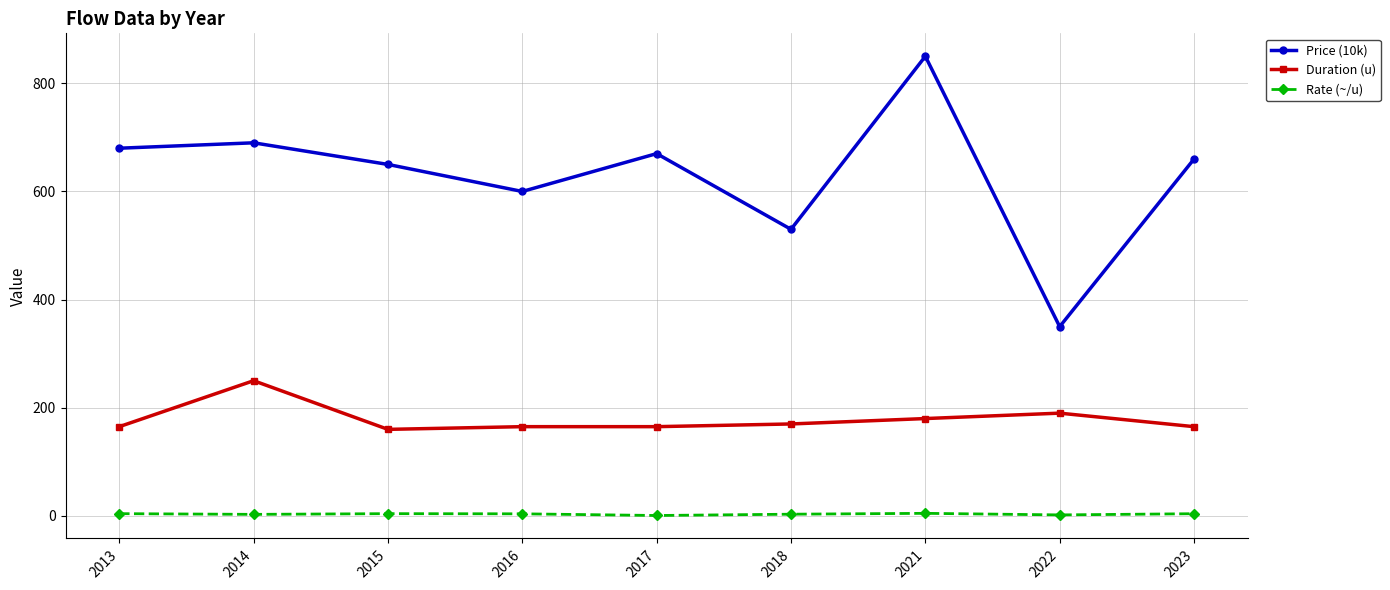

Which series has the largest range (max minus min)?

Price (10k)